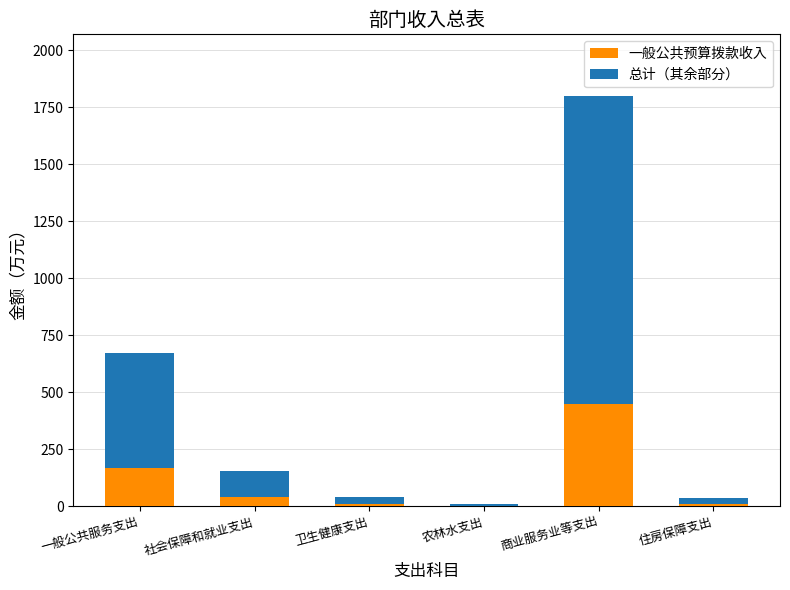

What is the highest value of the 一般公共预算拨款收入 series?

450.0